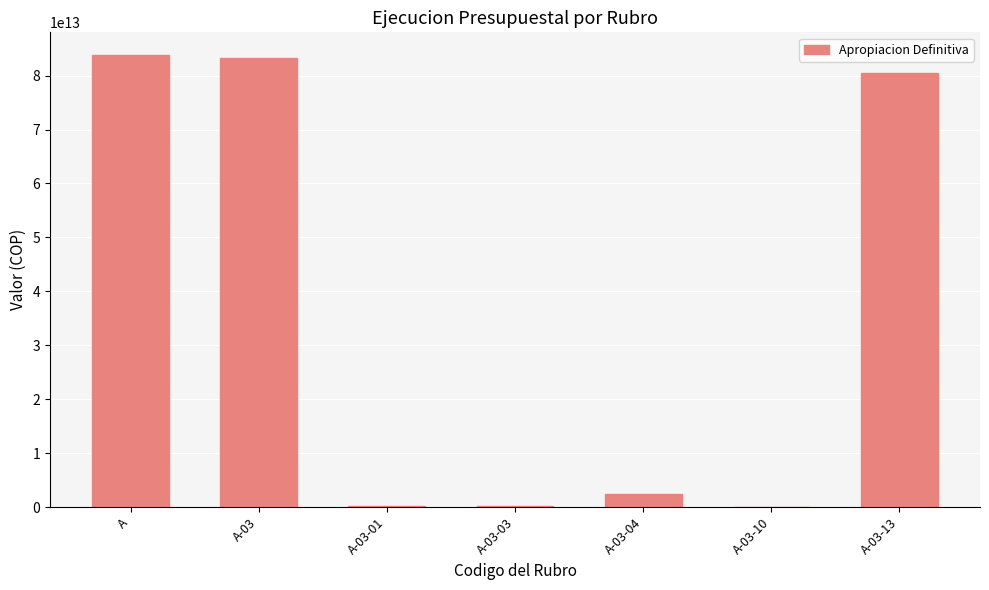

Is it true that the value at A-03 is 83296286404837.4?

True